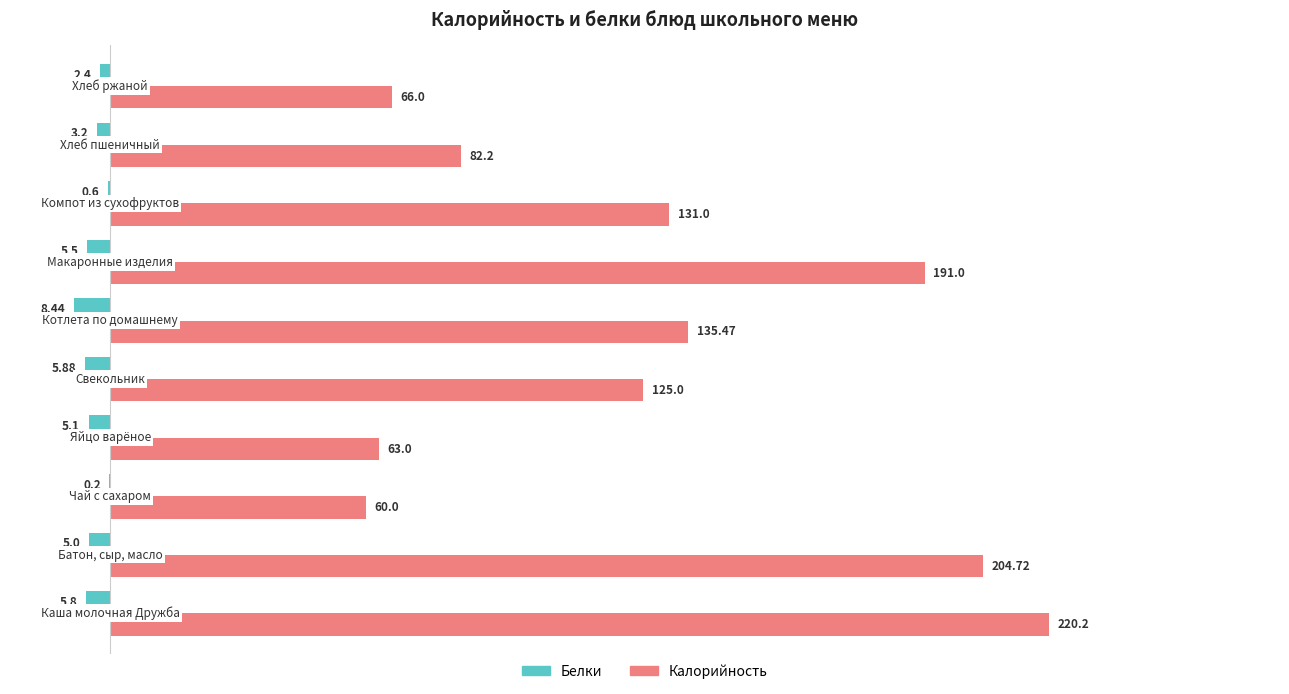

Which series has the largest total across all categories?

Калорийность